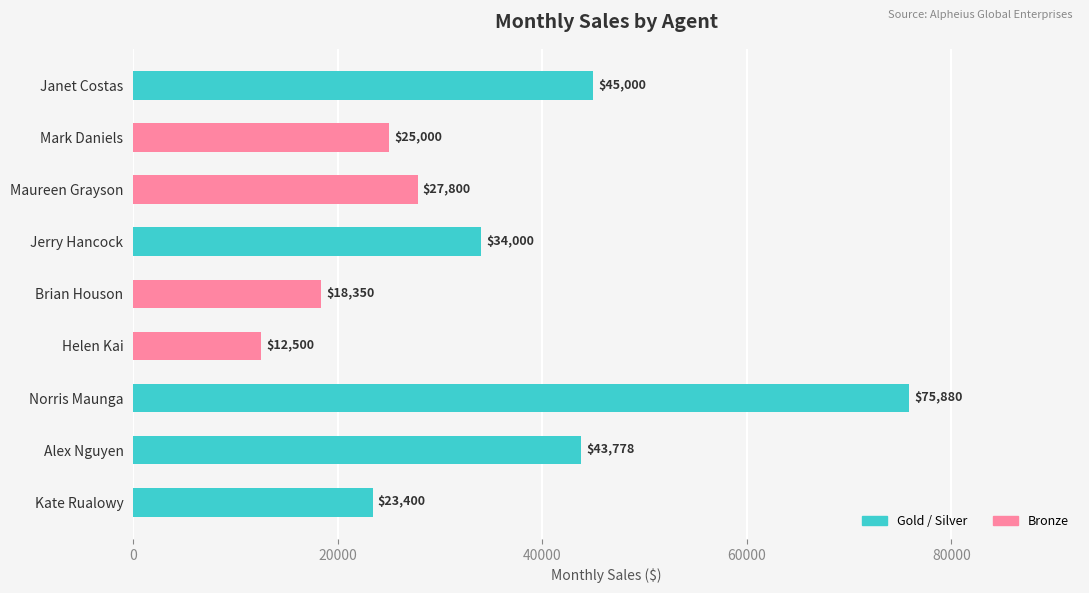

What is the ratio of the value at Brian Houson to the value at Kate Rualowy?

0.8